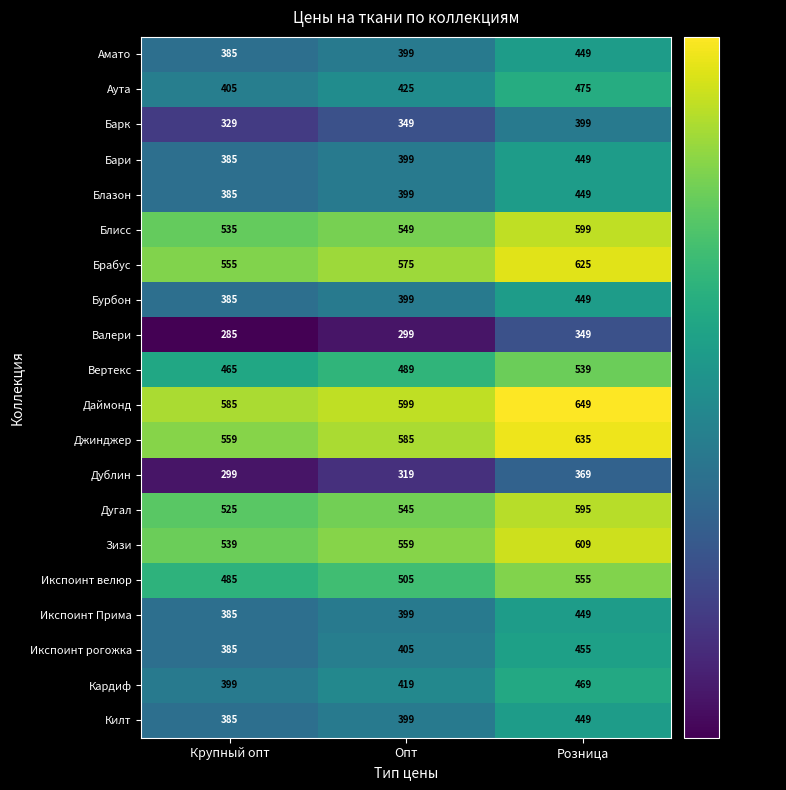

At which label is Кардиф closest to 434?

Опт